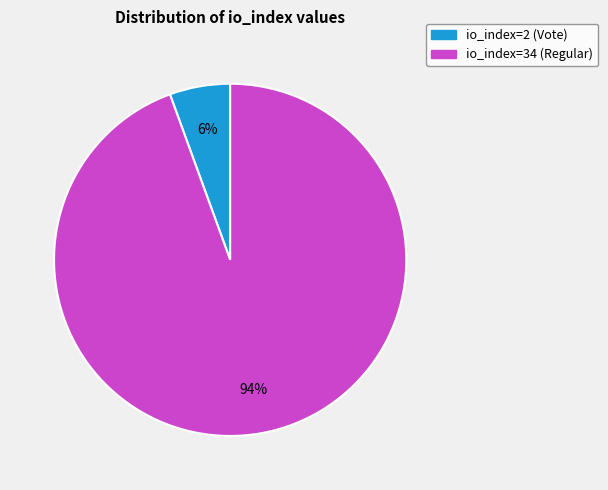

How many slices are in this pie chart?

2